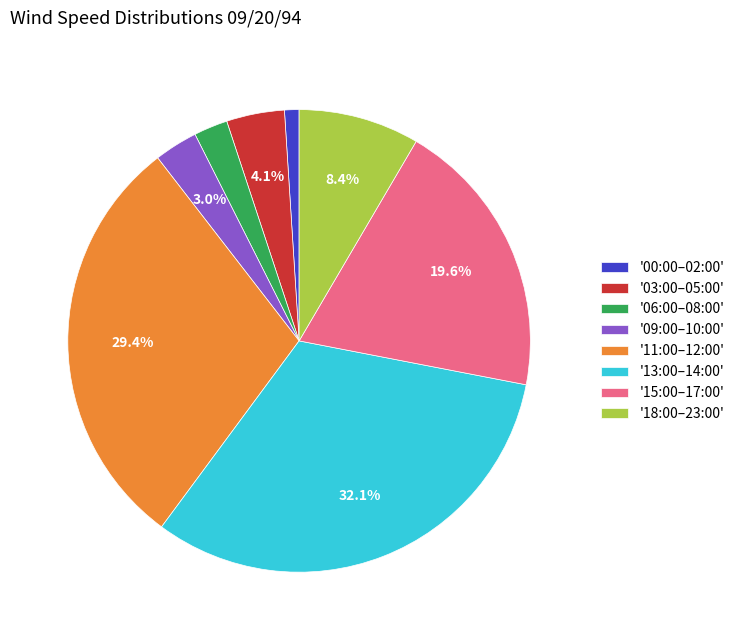

To the nearest percent, what is the difference between the largest and smallest slice percentages?

31%